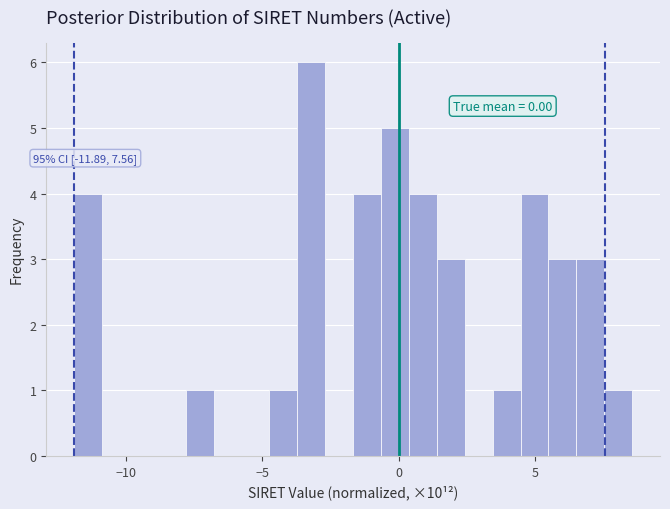

Around what value on the x-axis is the tallest bar? Give the approximate position of its centre, as read against the axis.

-3.0